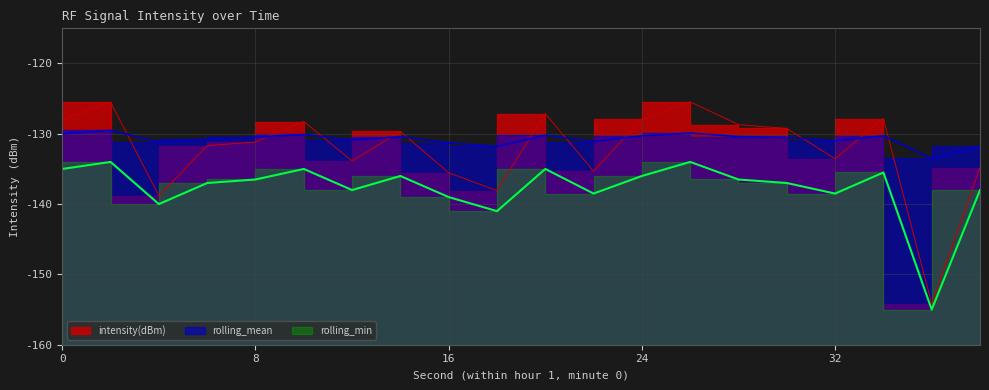

Reading left to right, what are all the values shown in this chart?

intensity(dBm): 0=-128.0	2=-125.5	4=-138.8	6=-131.7	8=-131.2	10=-128.3	12=-133.9	14=-129.7	16=-135.5	18=-138.1	20=-127.1	22=-135.3	24=-127.9	26=-125.5	28=-128.7	30=-129.2	32=-133.5	34=-127.8	36=-154.2	38=-134.8
rolling_mean: 0=-130.0	2=-129.5	4=-131.2	6=-130.8	8=-130.5	10=-130.1	12=-130.9	14=-130.4	16=-131.3	18=-131.8	20=-130.2	22=-131.1	24=-130.3	26=-129.9	28=-130.4	30=-130.5	32=-131.0	34=-130.3	36=-133.5	38=-131.8
rolling_min: 0=-135.0	2=-134.0	4=-140.0	6=-137.0	8=-136.5	10=-135.0	12=-138.0	14=-136.0	16=-139.0	18=-141.0	20=-135.0	22=-138.5	24=-136.0	26=-134.0	28=-136.5	30=-137.0	32=-138.5	34=-135.5	36=-155.0	38=-138.0